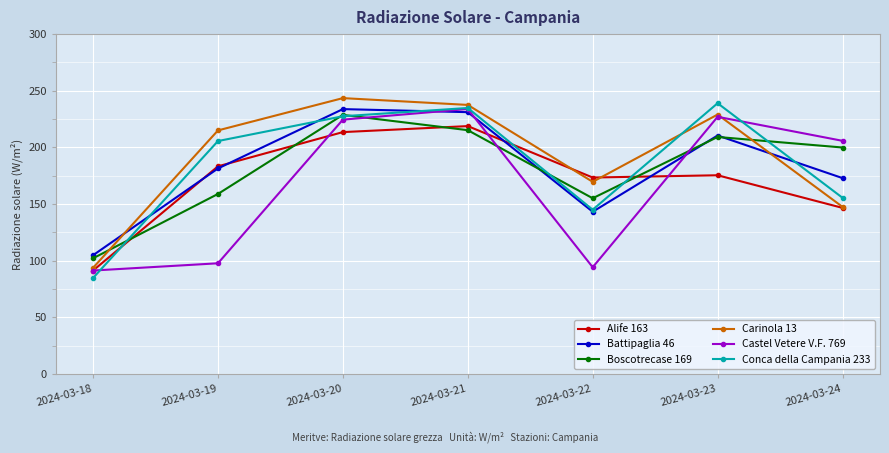

Reading left to right, transcribe all the data shown in this chart.

Alife 163: 2024-03-18=91.3	2024-03-19=183.3	2024-03-20=213.5	2024-03-21=218.8	2024-03-22=173.4	2024-03-23=175.4	2024-03-24=146.6
Battipaglia 46: 2024-03-18=104.8	2024-03-19=181.4	2024-03-20=233.8	2024-03-21=231.1	2024-03-22=143.2	2024-03-23=210.5	2024-03-24=172.9
Boscotrecase 169: 2024-03-18=102.1	2024-03-19=158.9	2024-03-20=228.7	2024-03-21=215.2	2024-03-22=155.1	2024-03-23=209.2	2024-03-24=199.9
Carinola 13: 2024-03-18=93.7	2024-03-19=215.0	2024-03-20=243.5	2024-03-21=237.5	2024-03-22=169.6	2024-03-23=229.0	2024-03-24=147.5
Castel Vetere V.F. 769: 2024-03-18=91.3	2024-03-19=97.7	2024-03-20=224.5	2024-03-21=233.9	2024-03-22=94.2	2024-03-23=227.0	2024-03-24=205.8
Conca della Campania 233: 2024-03-18=84.7	2024-03-19=205.6	2024-03-20=227.5	2024-03-21=234.8	2024-03-22=145.0	2024-03-23=239.0	2024-03-24=155.5